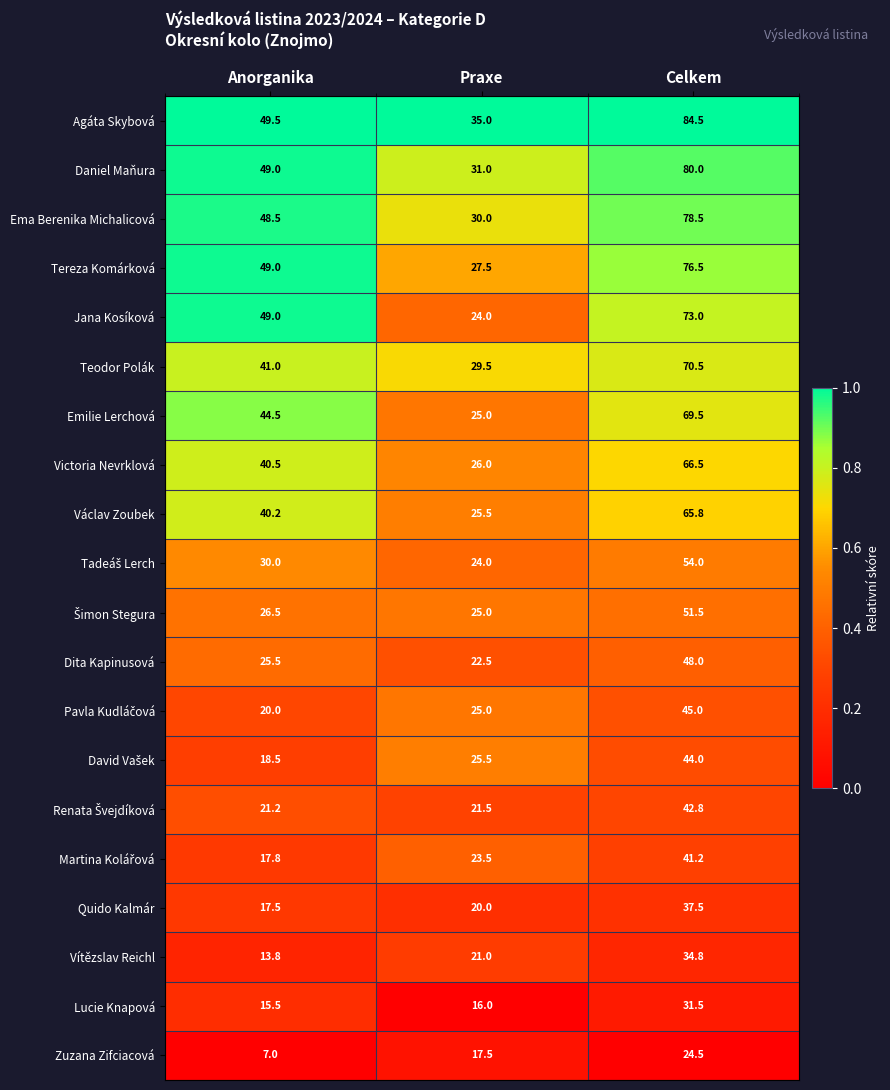

Is the value of Agáta Skybová at Celkem greater than the value of Vítězslav Reichl at Praxe?

Yes